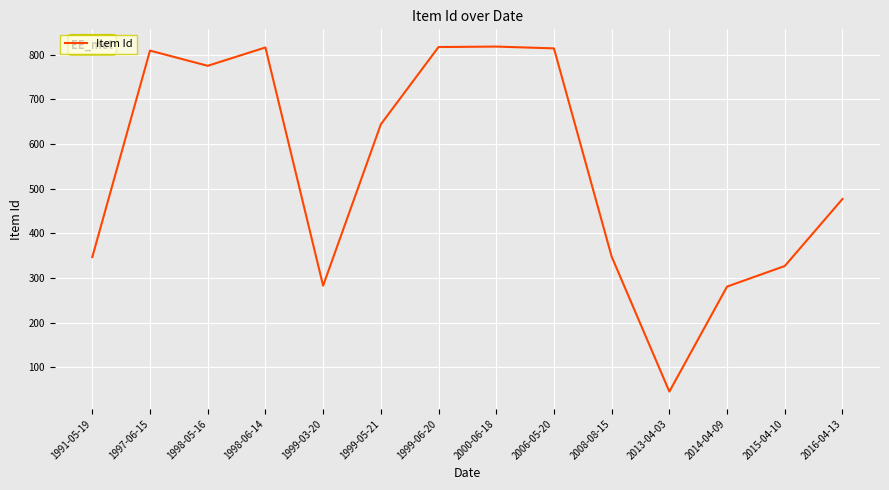

Approximately how many times larger is the value at 2000-06-18 compared to 1999-05-21?

1.3